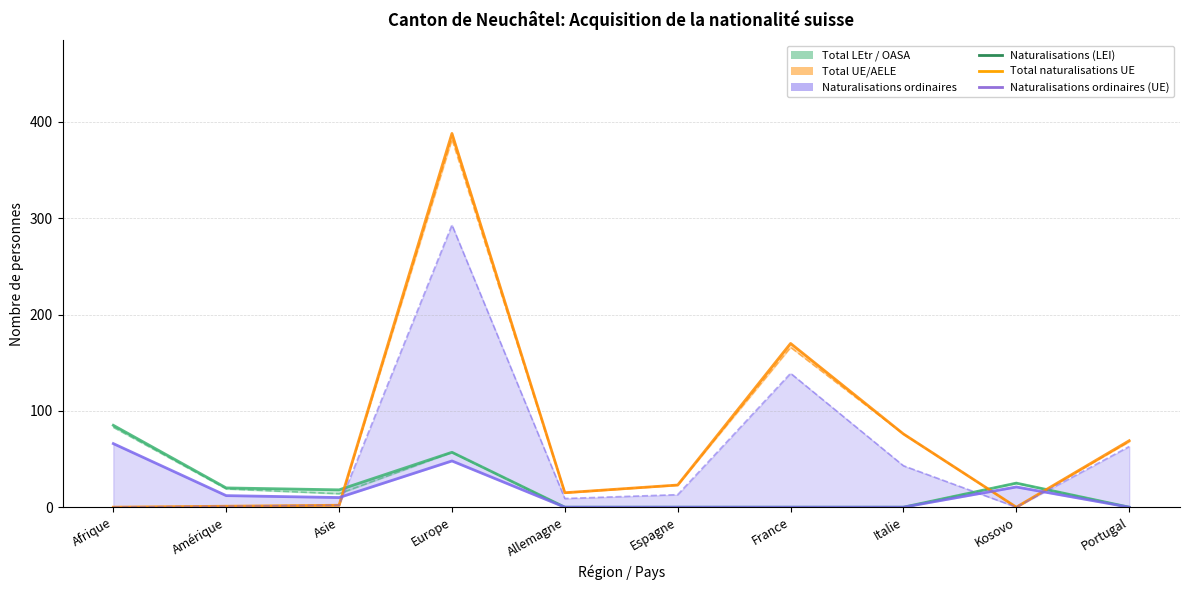

At how many categories does at least one series exceed 46?

5